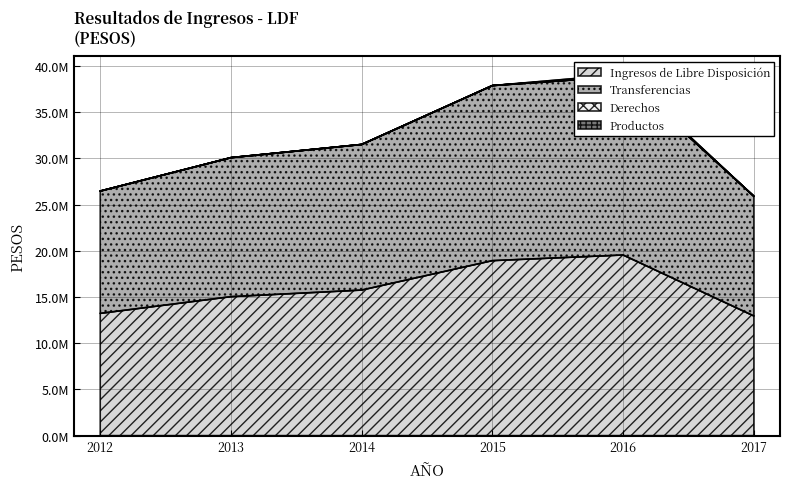

What is the value of the Transferencias point at the 2nd from the left?

30070069.0